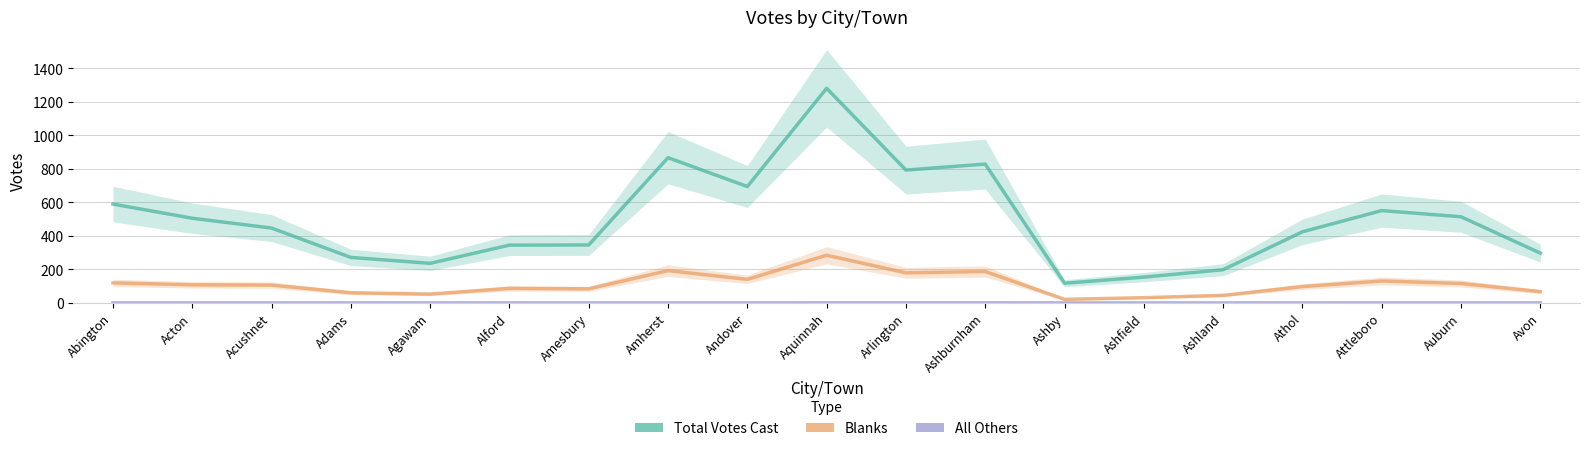

Rank the series by their maximum value, from highest to lowest.

Total Votes Cast, Blanks, All Others